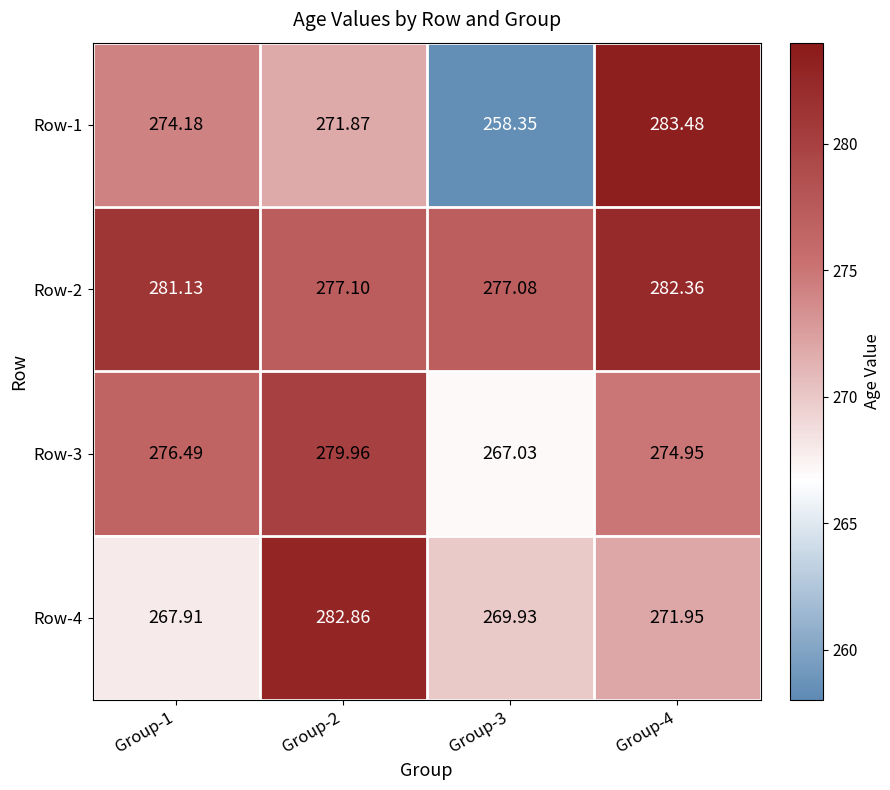

Is the value of Row-2 at Group-3 greater than the value of Row-3 at Group-3?

Yes